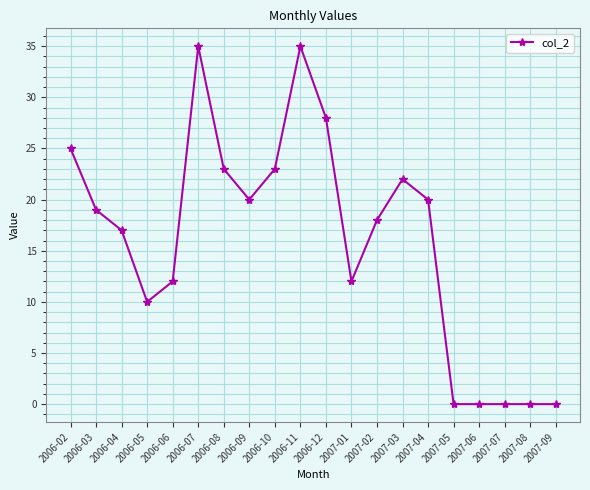

Reading left to right, transcribe all the data shown in this chart.

25	19	17	10	12	35	23	20	23	35	28	12	18	22	20	0	0	0	0	0